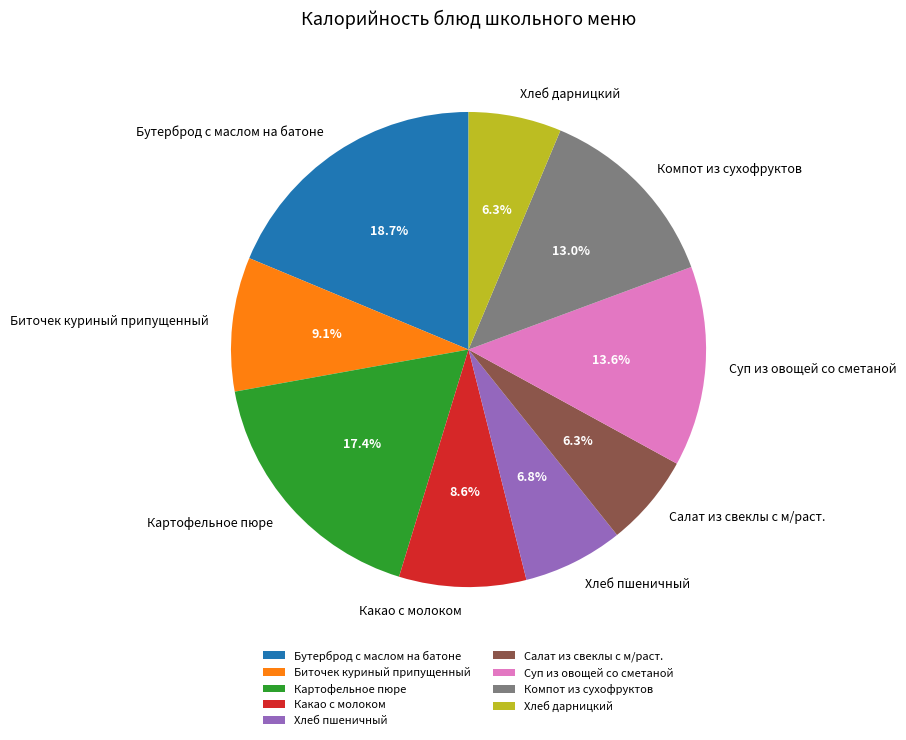

To the nearest percent, what is the average slice percentage?

11%